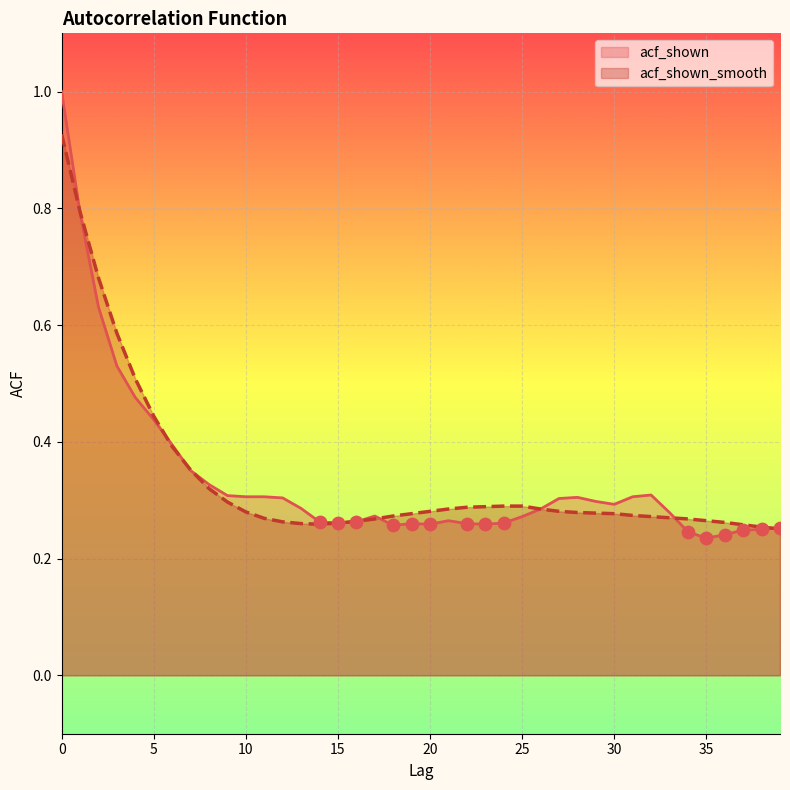

Which series has the widest spread of Y values?

acf_shown